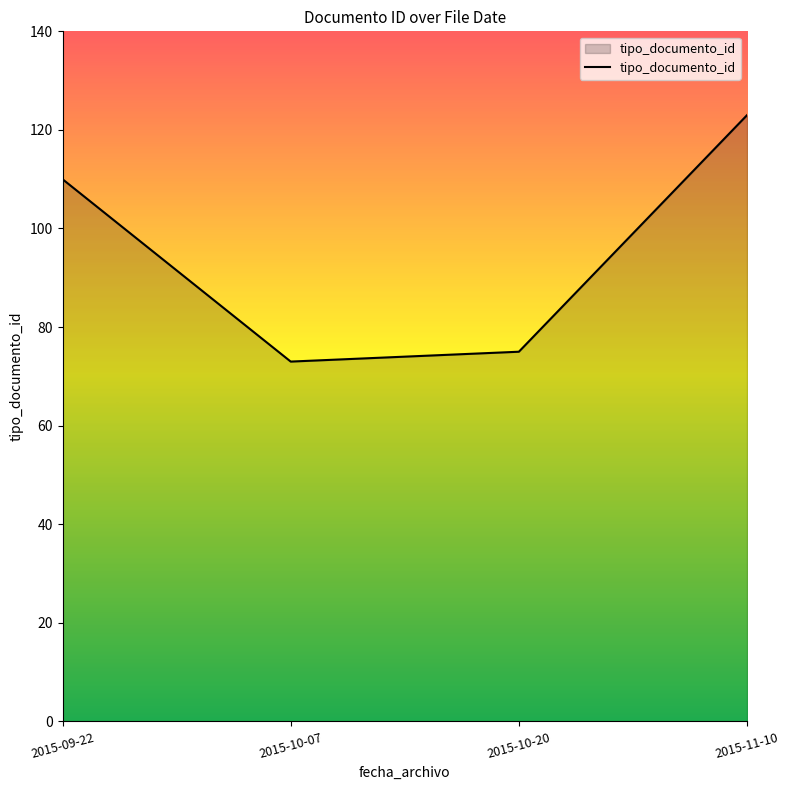

The chart shows a value of 123 at 2015-11-10. True or false?

True